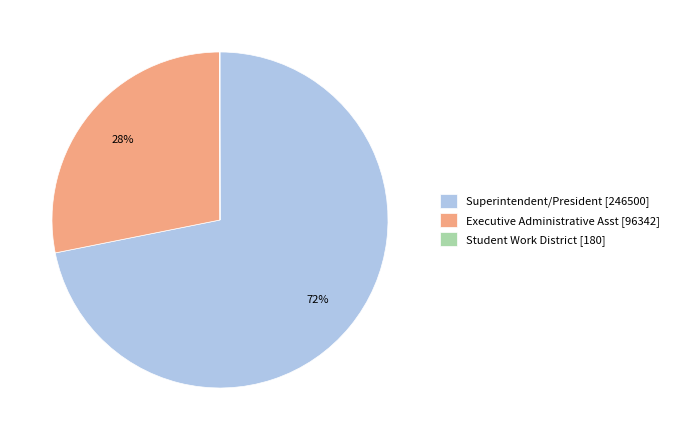

What percentage is the Superintendent/President [246500] slice, to the nearest percent?

72%